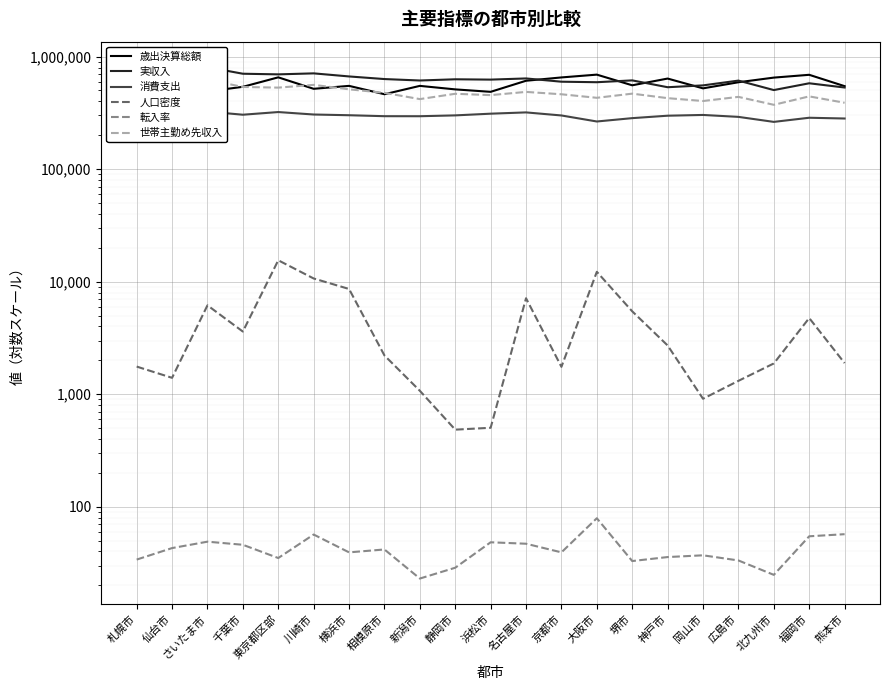

What is the highest value of the 歳出決算総額 series?

691663.6